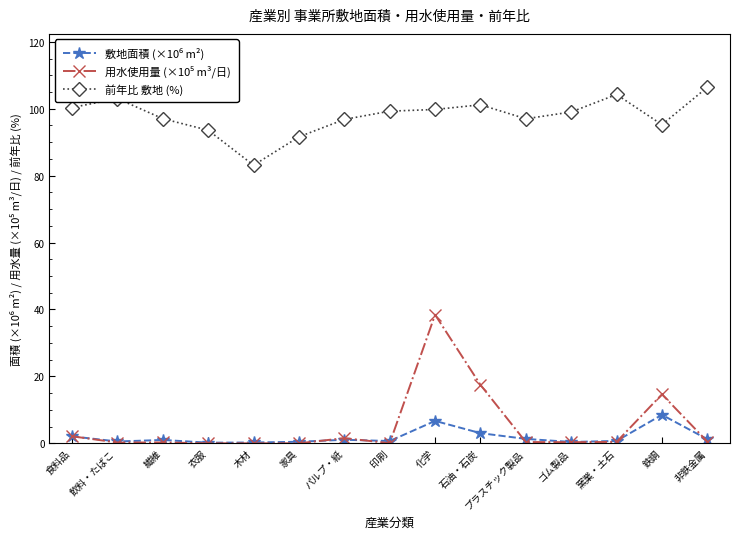

What is the maximum value shown in the chart?

106.4